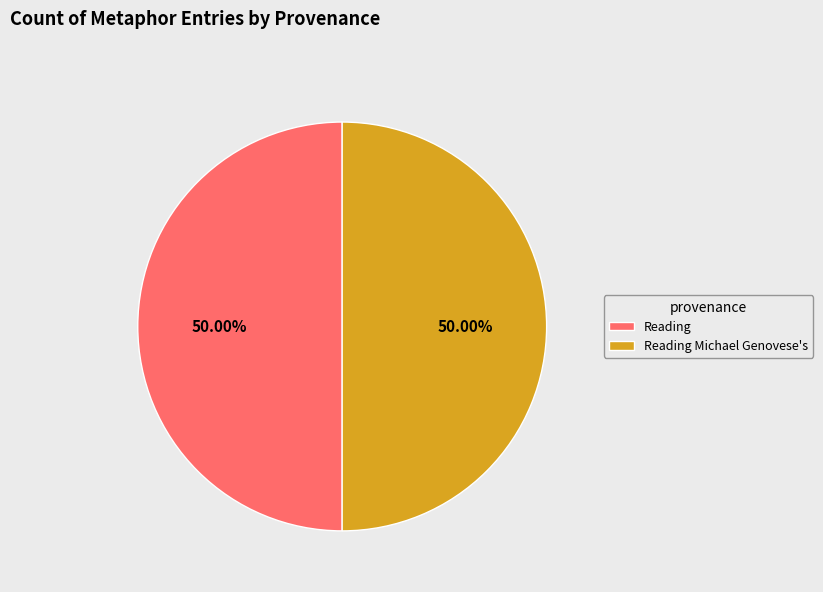

Approximately how many times larger is the value at Reading compared to Reading Michael Genovese's?

1.0